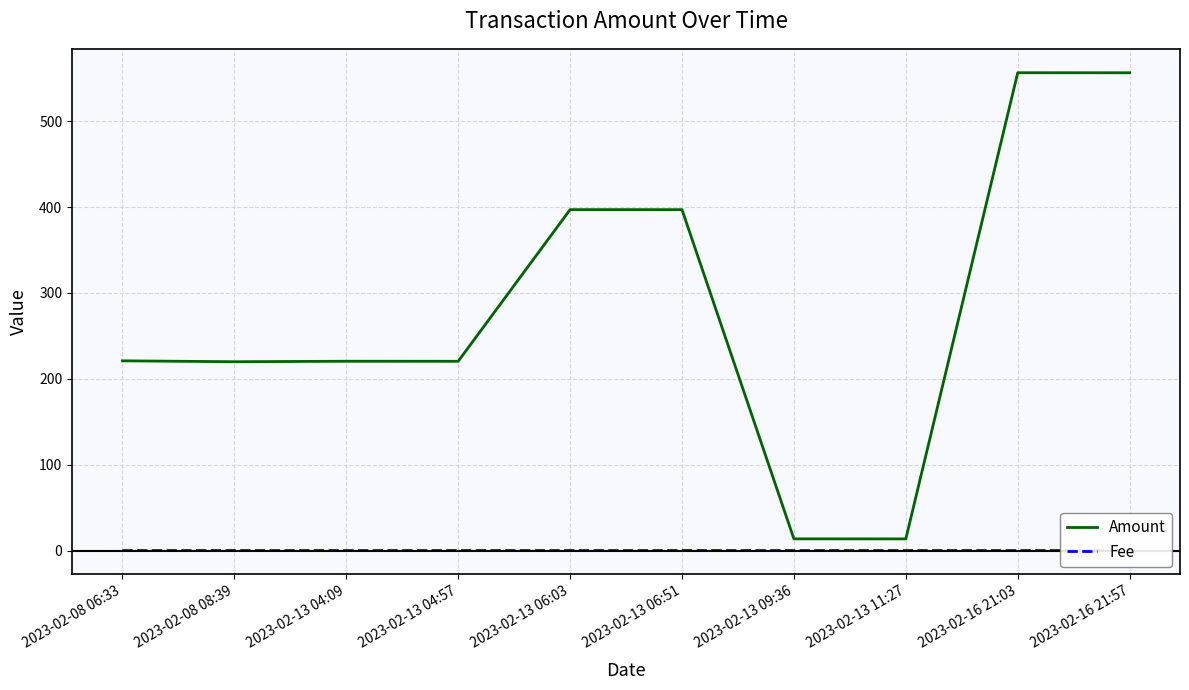

What is the label of the 2nd point from the left?

2023-02-08 08:39